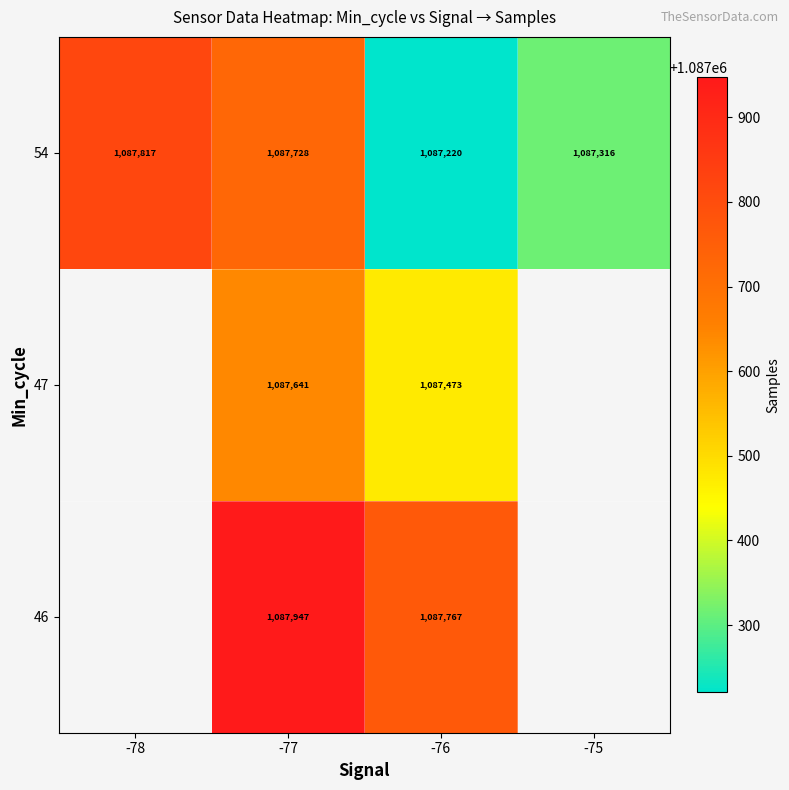

True or false: 47 has a value of 1744279.9 at -77.

False